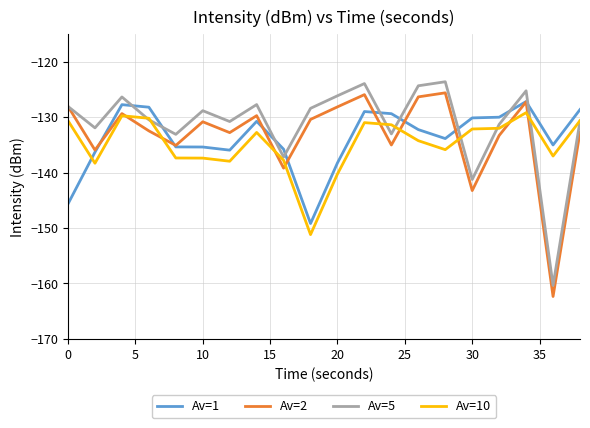

What is the minimum value for Av=10?

-151.2